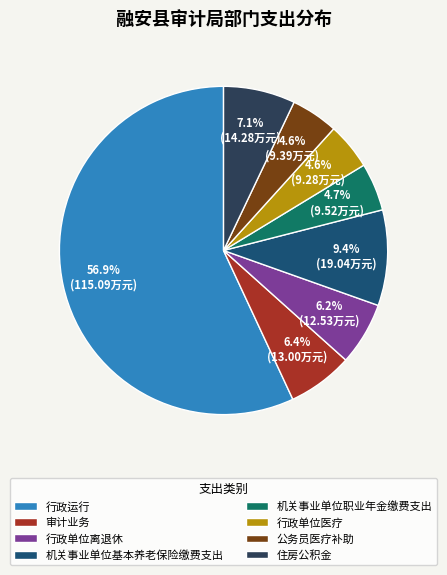

Is it true that 行政运行 is 44% of the pie?

False